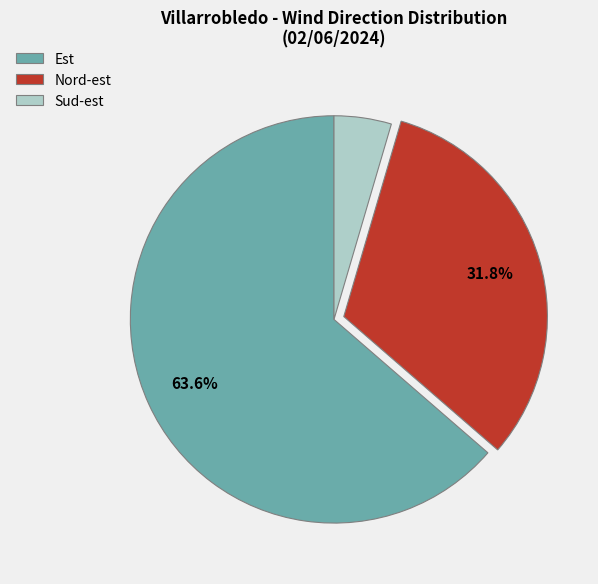

Does any single category account for the majority?

Yes